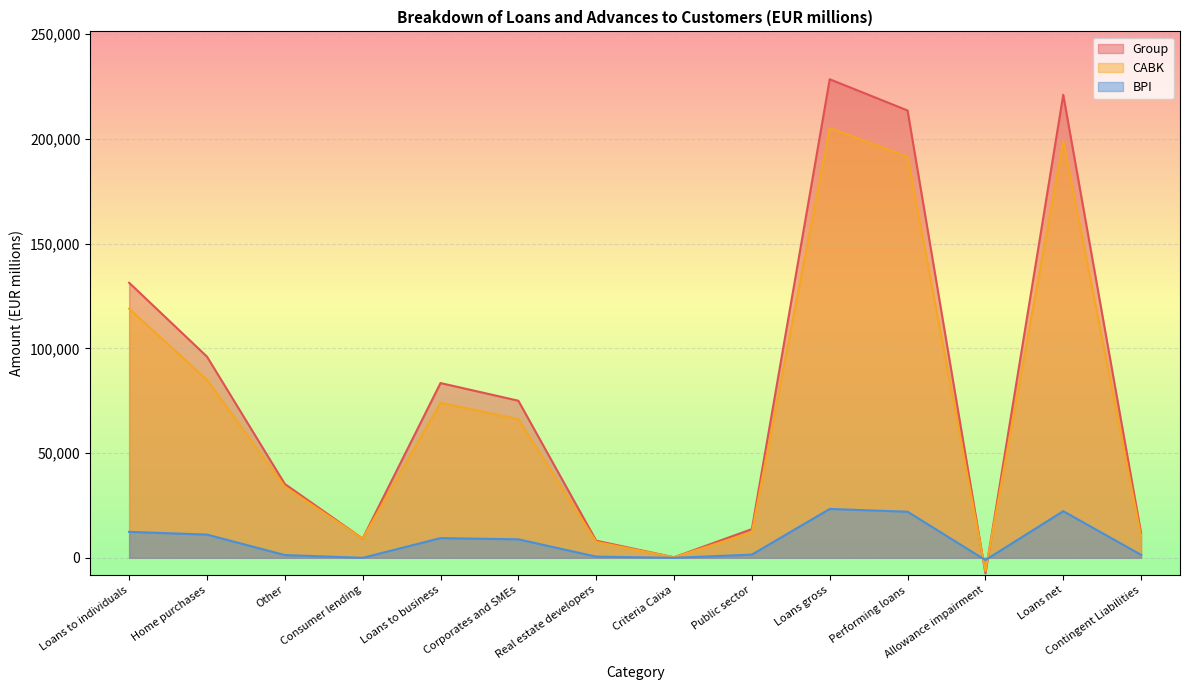

How many data points in CABK are less than 66162?

7